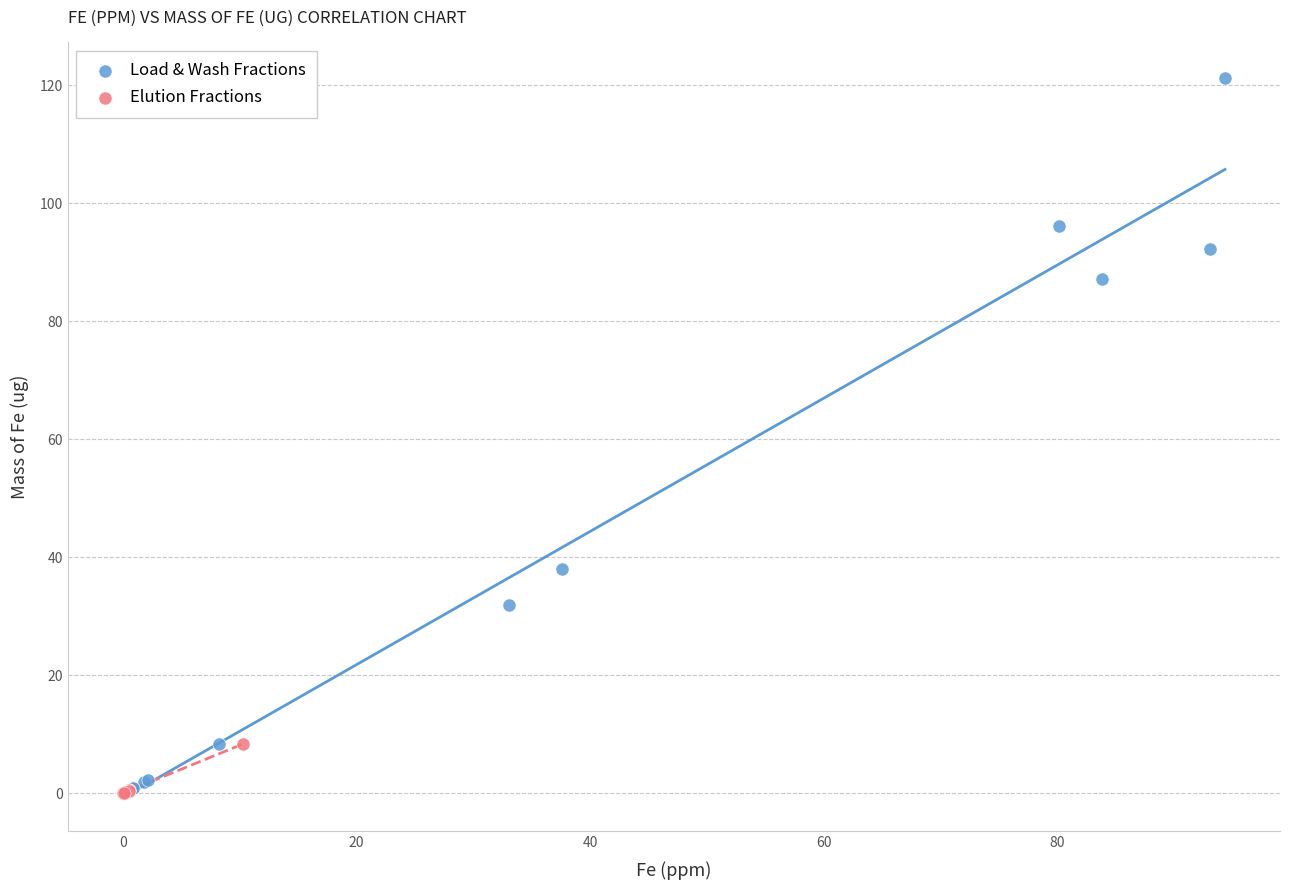

Which series has the largest Y range (max minus min)?

Load & Wash Fractions